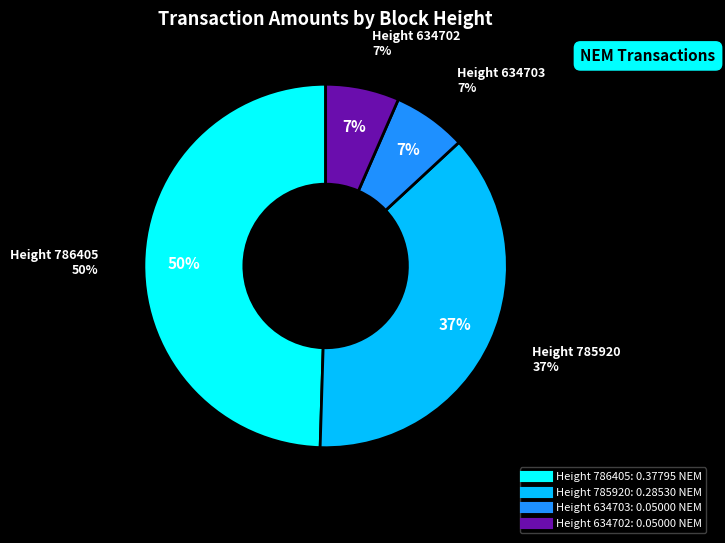

Is there any slice that represents more than half of the pie?

No